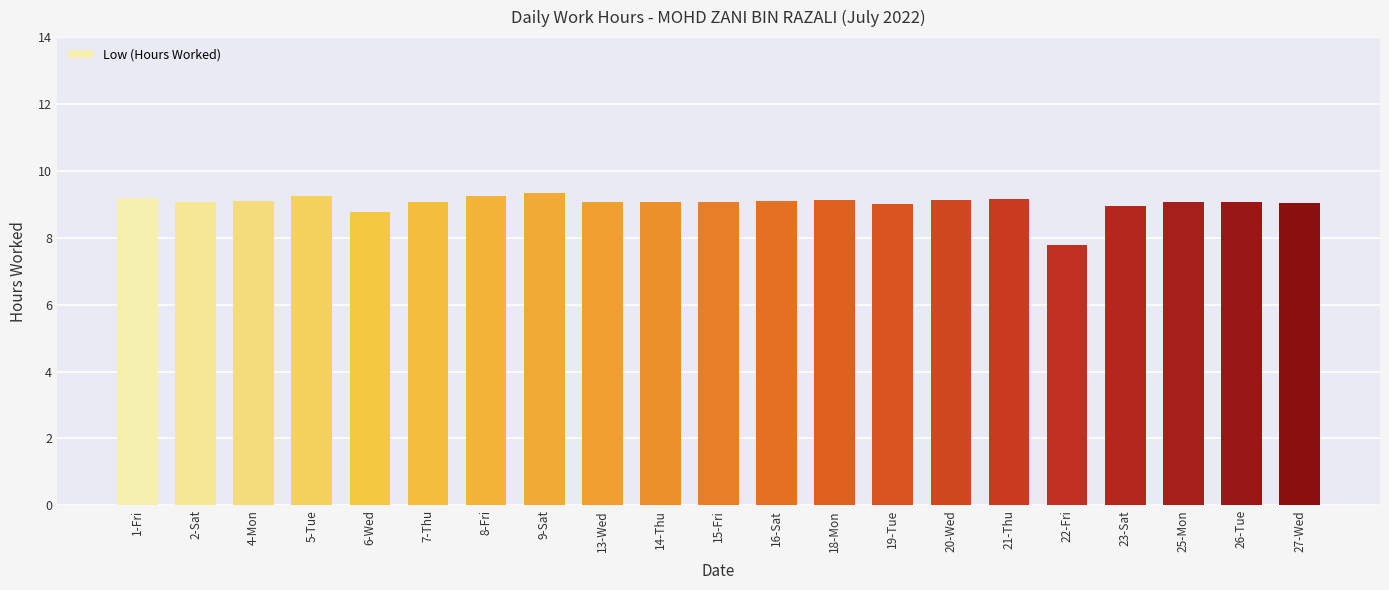

What is the minimum value shown in the chart?

7.8